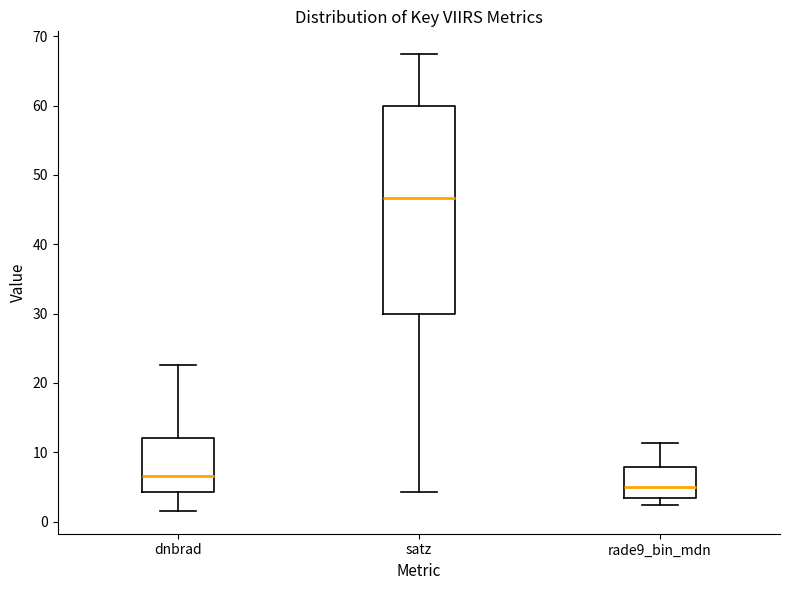

Which box's median line is the lowest?

rade9_bin_mdn